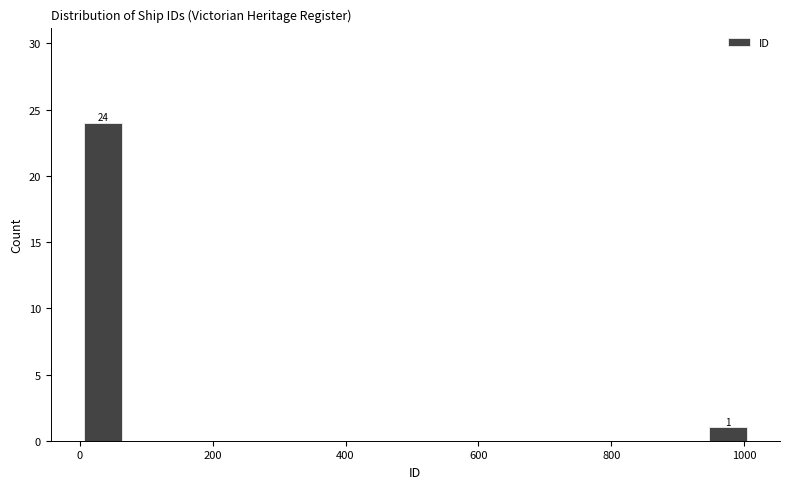

Around what value on the x-axis is the tallest bar? Give the approximate position of its centre, as read against the axis.

40